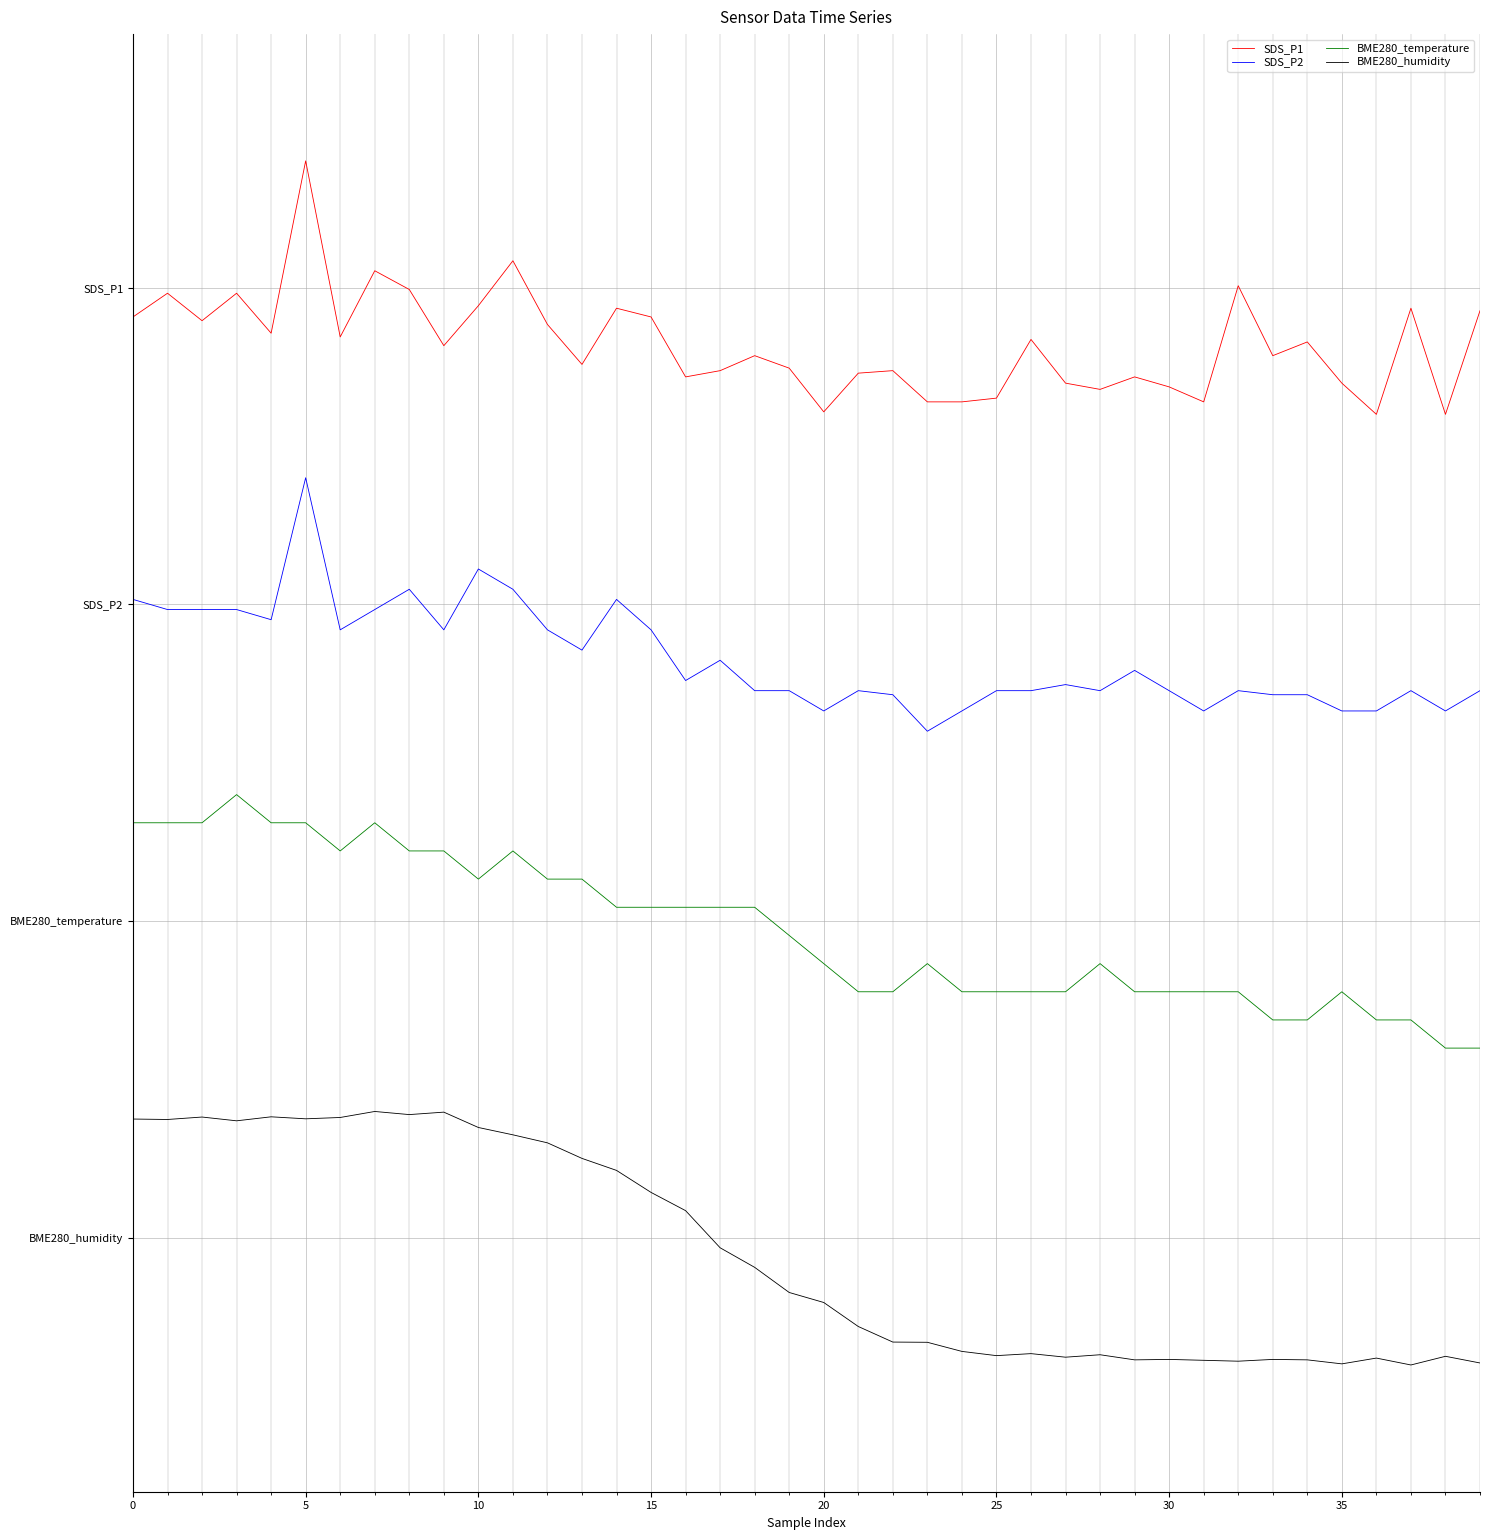

What is the label of the 38th point from the left?

37